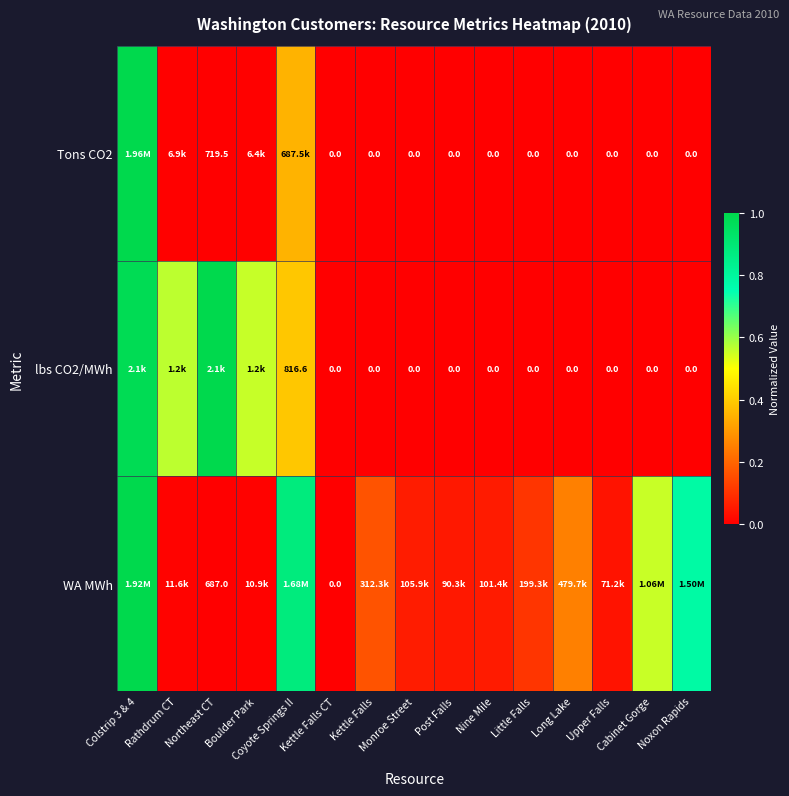

Which category has the lowest value in the WA MWh series?

Kettle Falls CT